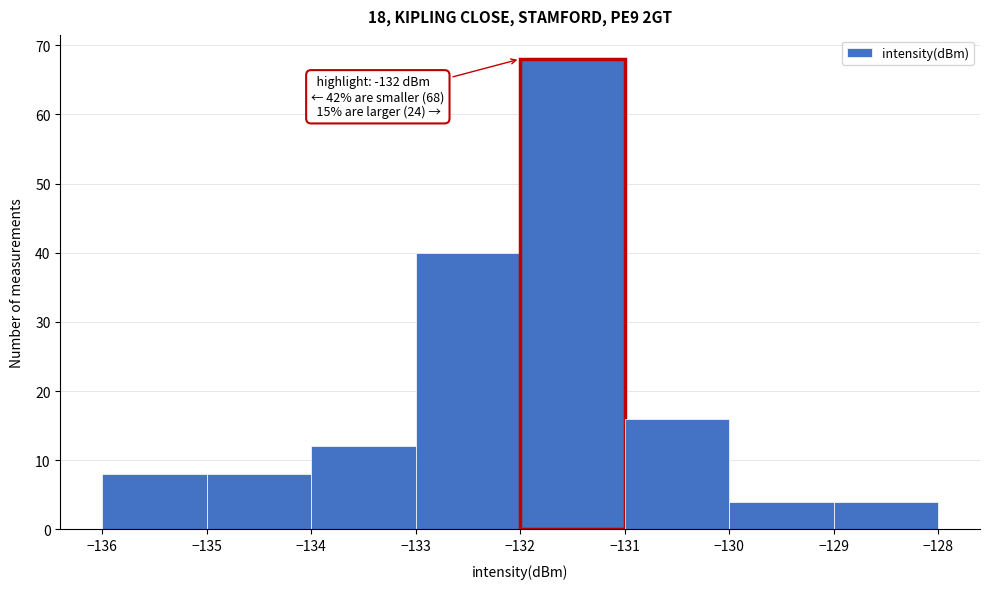

Which range on the x-axis has the tallest bar?

-132 to -131